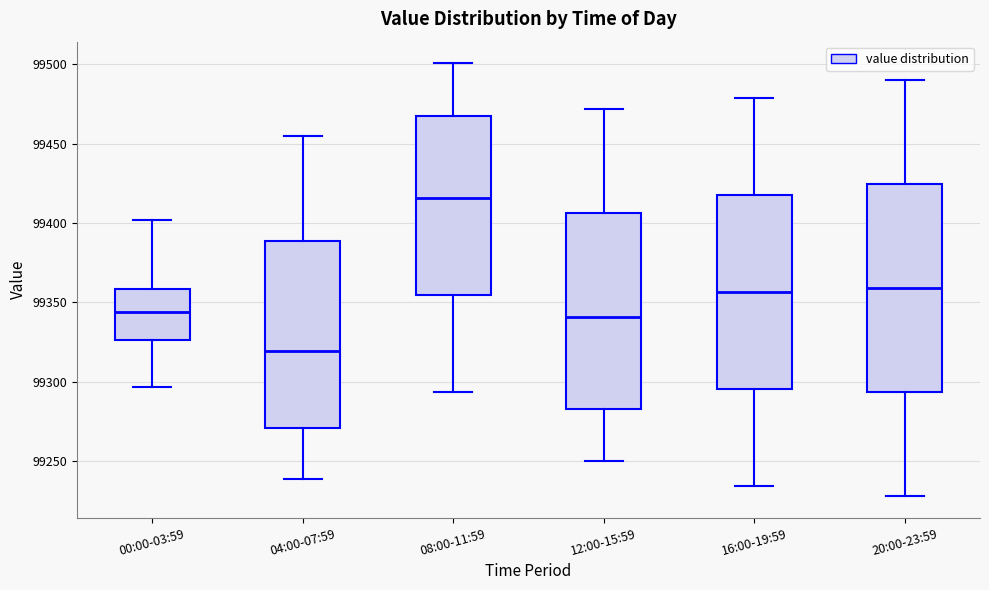

Comparing the boxes themselves (not the whiskers), which one is the tallest?

20:00-23:59